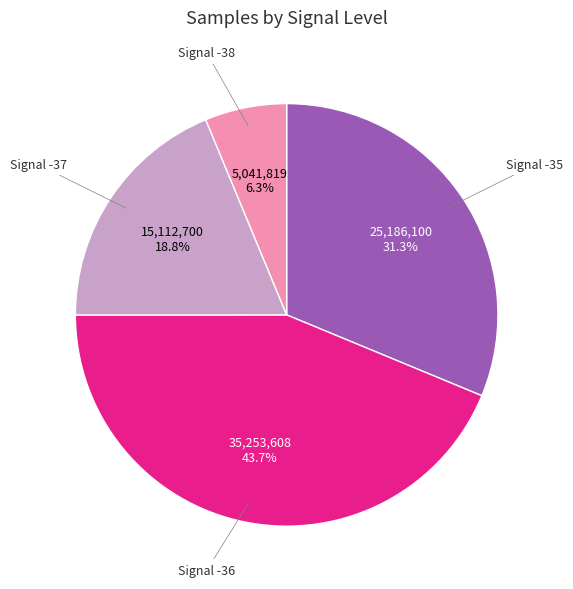

Is there any slice that represents more than half of the pie?

No